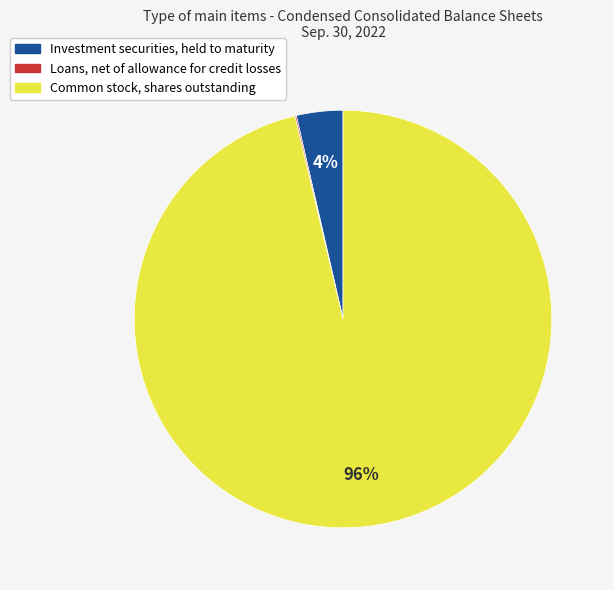

Is there any slice that represents more than half of the pie?

Yes